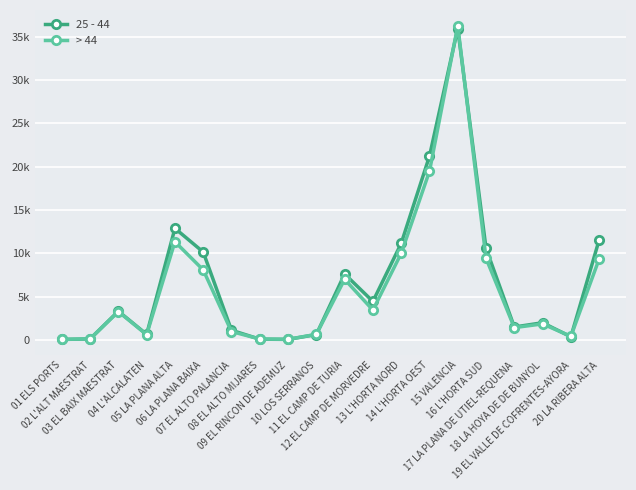

Reading left to right, transcribe all the data shown in this chart.

25 - 44: 82	134	3338	665	12895	10163	1140	110	86	644	7628	4464	11153	21219	35935	10585	1515	2006	386	11567
> 44: 82	147	3289	631	11354	8101	991	127	95	667	7016	3468	10006	19469	36271	9444	1444	1872	437	9369